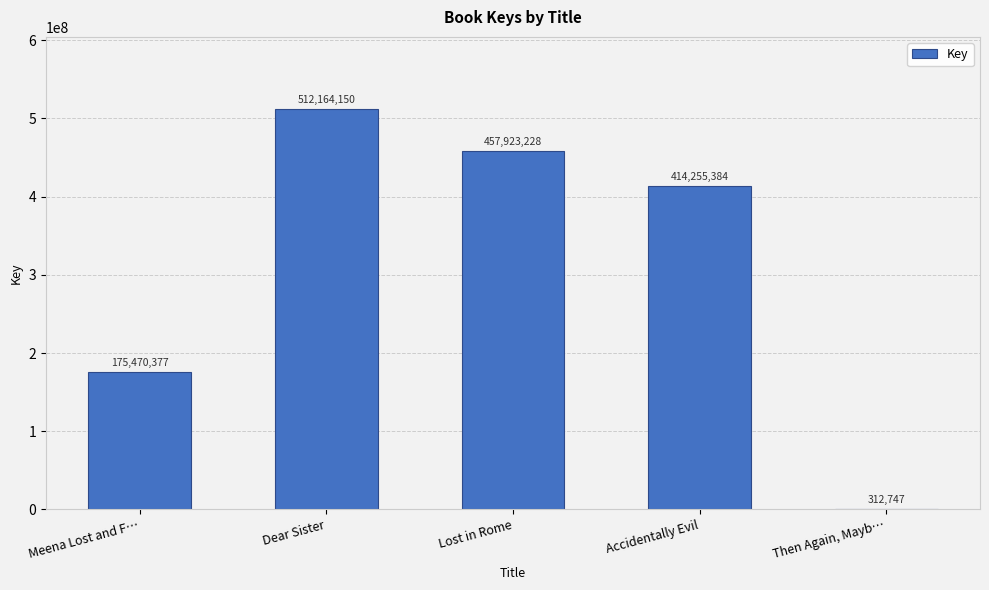

Reading left to right, list all the values displayed in this chart.

Meena Lost and F…=175470377	Dear Sister=512164150	Lost in Rome=457923228	Accidentally Evil=414255384	Then Again, Mayb…=312747